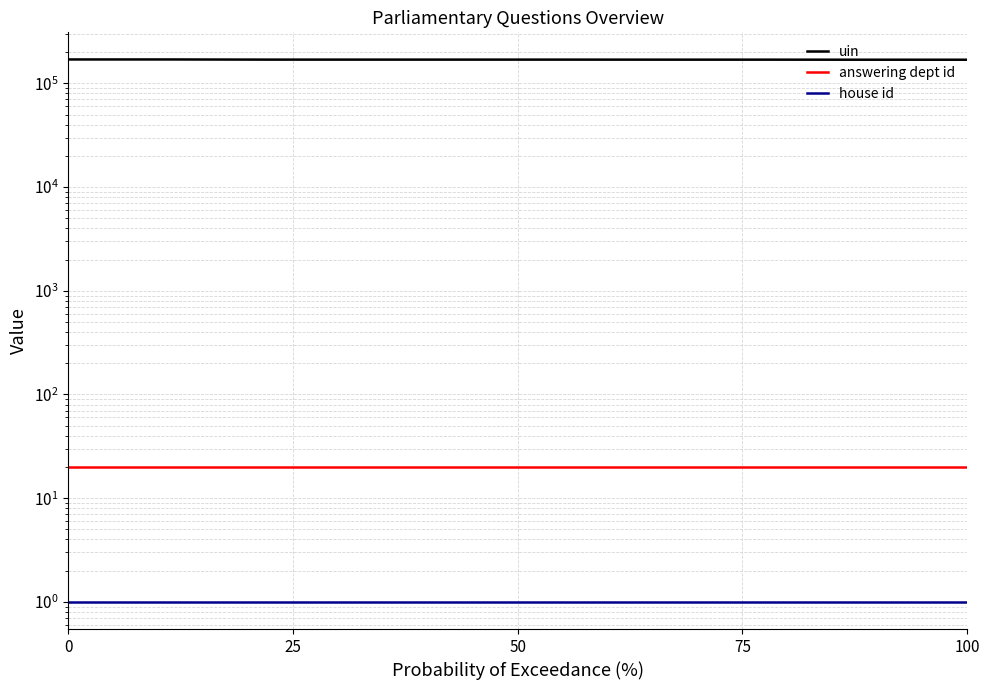

True or false: answering dept id and uin intersect in this chart.

False